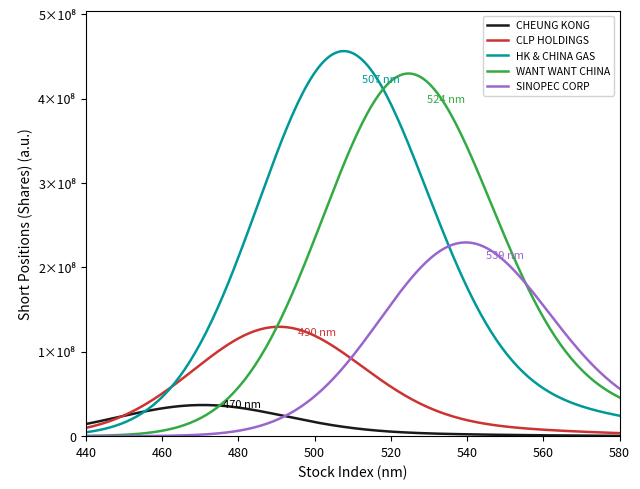

What are all the series names shown in the legend?

CHEUNG KONG, CLP HOLDINGS, HK & CHINA GAS, WANT WANT CHINA, SINOPEC CORP